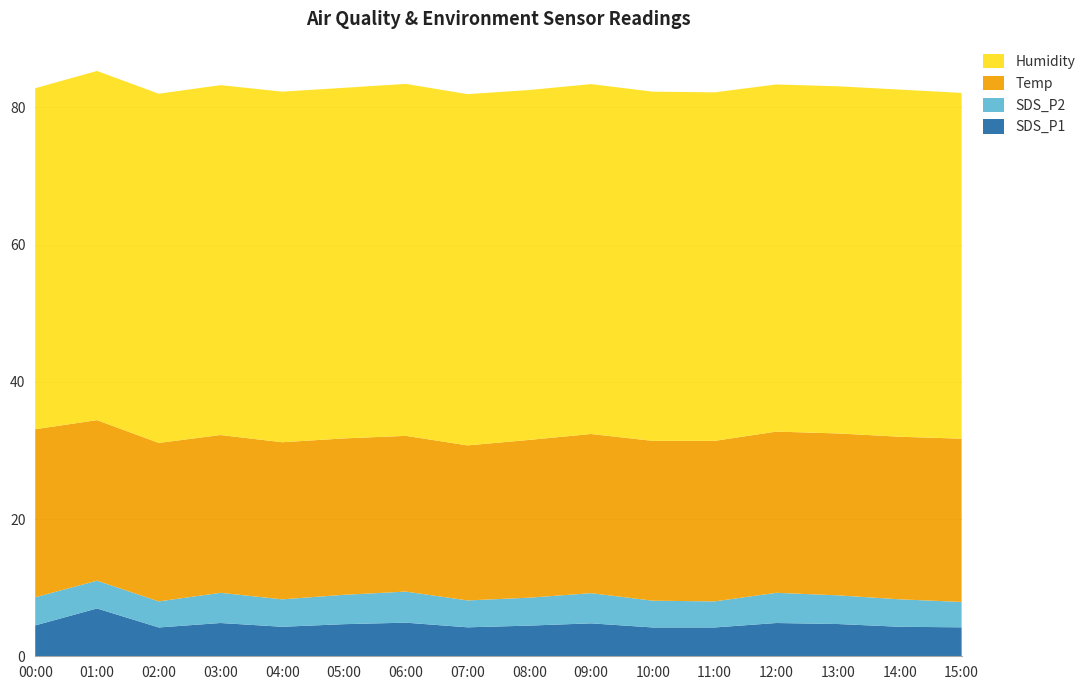

Reading left to right, list all the values displayed in this chart.

SDS_P1: 4.5	7.0	4.2	4.8	4.3	4.7	4.9	4.2	4.5	4.8	4.2	4.2	4.8	4.7	4.3	4.2
SDS_P2: 4.1	4.0	3.8	4.4	4.0	4.3	4.5	3.9	4.1	4.4	3.9	3.8	4.4	4.2	4.0	3.7
Temp: 24.5	23.4	23.1	23.0	22.9	22.8	22.7	22.6	23.0	23.2	23.3	23.4	23.5	23.6	23.7	23.8
Humidity: 49.7	50.9	50.9	51.0	51.1	51.1	51.3	51.2	51.0	51.0	50.9	50.8	50.6	50.6	50.6	50.4